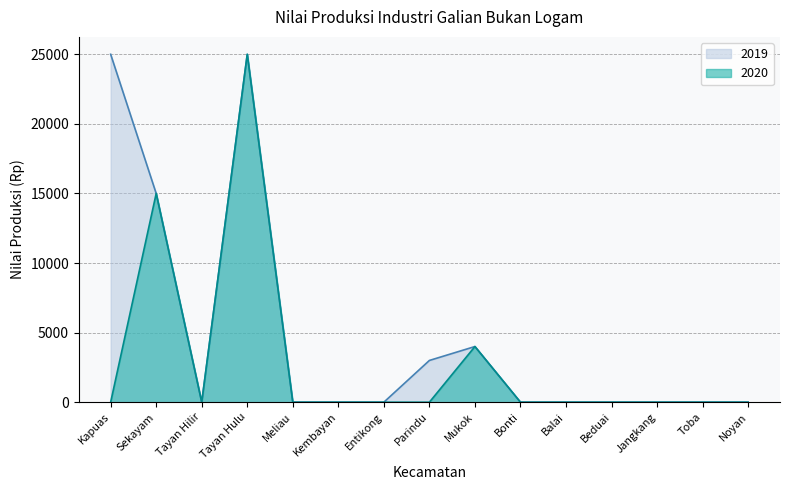

What is the greatest value displayed?

25000